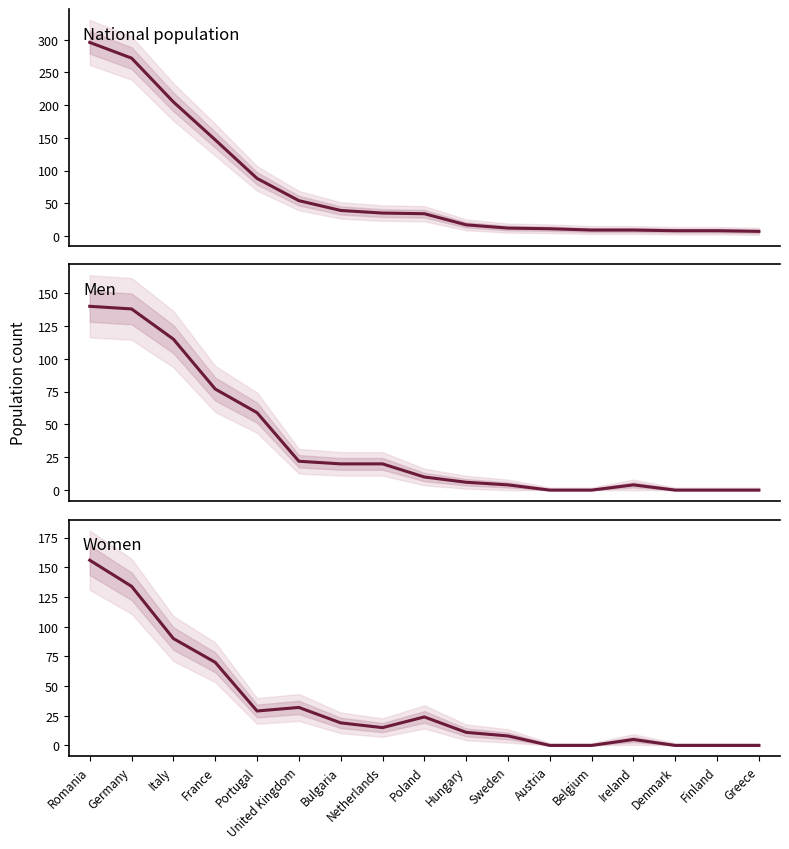

Reading left to right, what are all the values shown in this chart?

National population: Romania=296	Germany=272	Italy=205	France=147	Portugal=88	United Kingdom=54	Bulgaria=39	Netherlands=35	Poland=34	Hungary=17	Sweden=12	Austria=11	Belgium=9	Ireland=9	Denmark=8	Finland=8	Greece=7
Men: Romania=140	Germany=138	Italy=115	France=77	Portugal=59	United Kingdom=22	Bulgaria=20	Netherlands=20	Poland=10	Hungary=6	Sweden=4	Austria=0	Belgium=0	Ireland=4	Denmark=0	Finland=0	Greece=0
Women: Romania=156	Germany=134	Italy=90	France=70	Portugal=29	United Kingdom=32	Bulgaria=19	Netherlands=15	Poland=24	Hungary=11	Sweden=8	Austria=0	Belgium=0	Ireland=5	Denmark=0	Finland=0	Greece=0